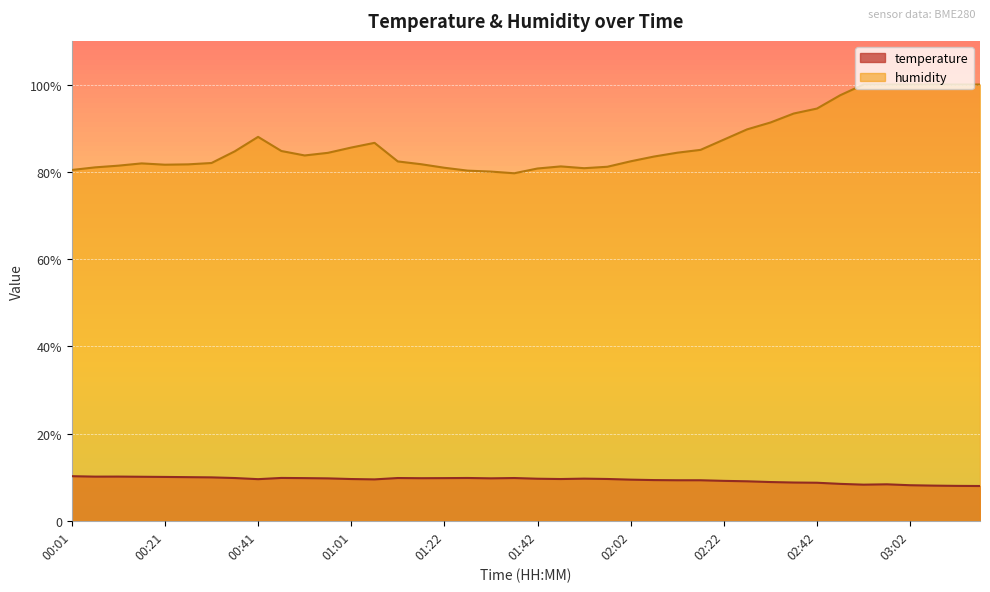

What is the approximate value of humidity at 00:36?

84.7